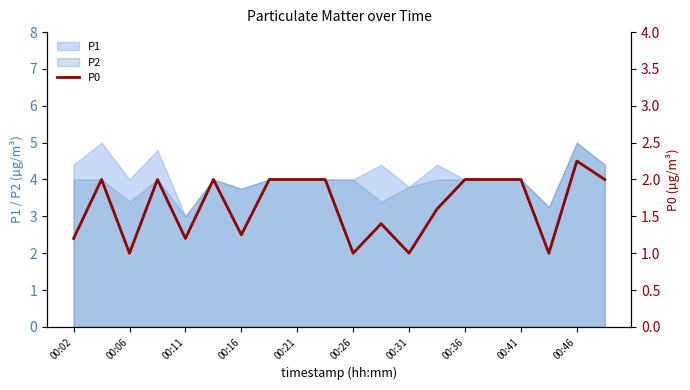

True or false: P1 has a value of 3.8 at 00:31.

True